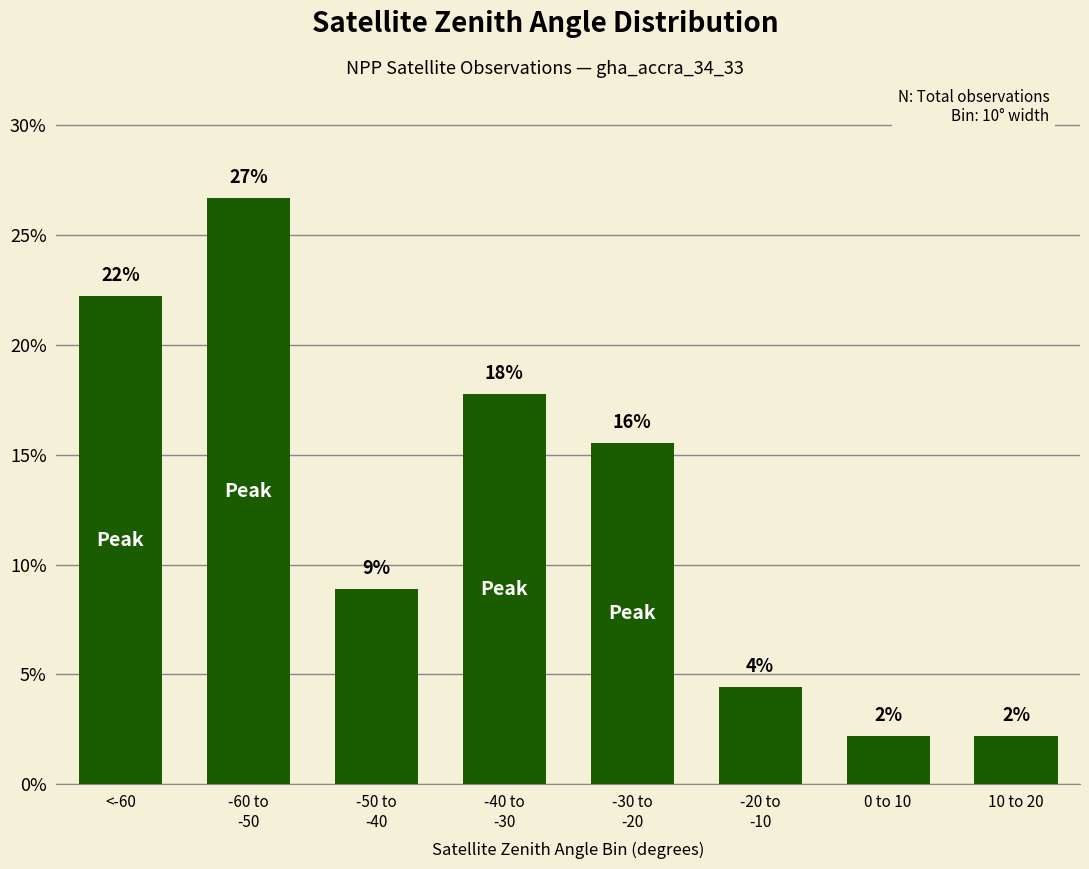

What is the label of the 5th bar from the right?

-40 to
-30